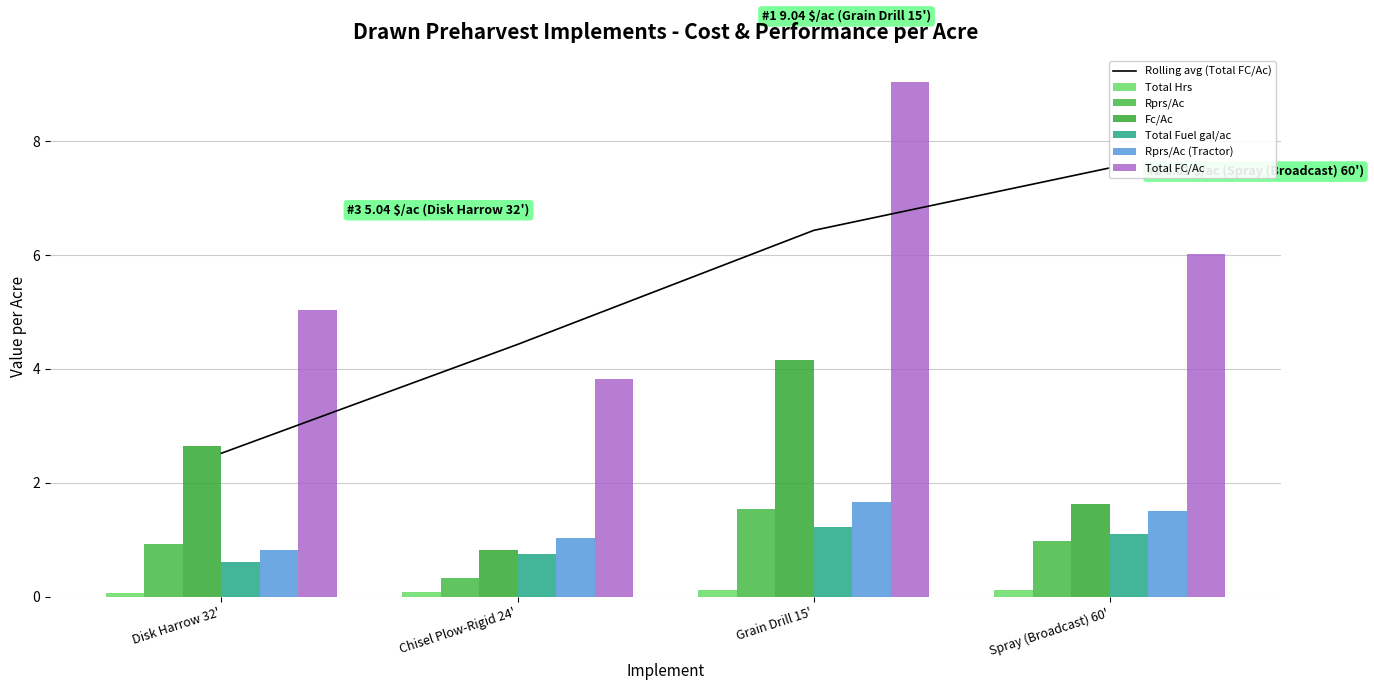

What is the label of the 3rd bar from the left?

Grain Drill 15'